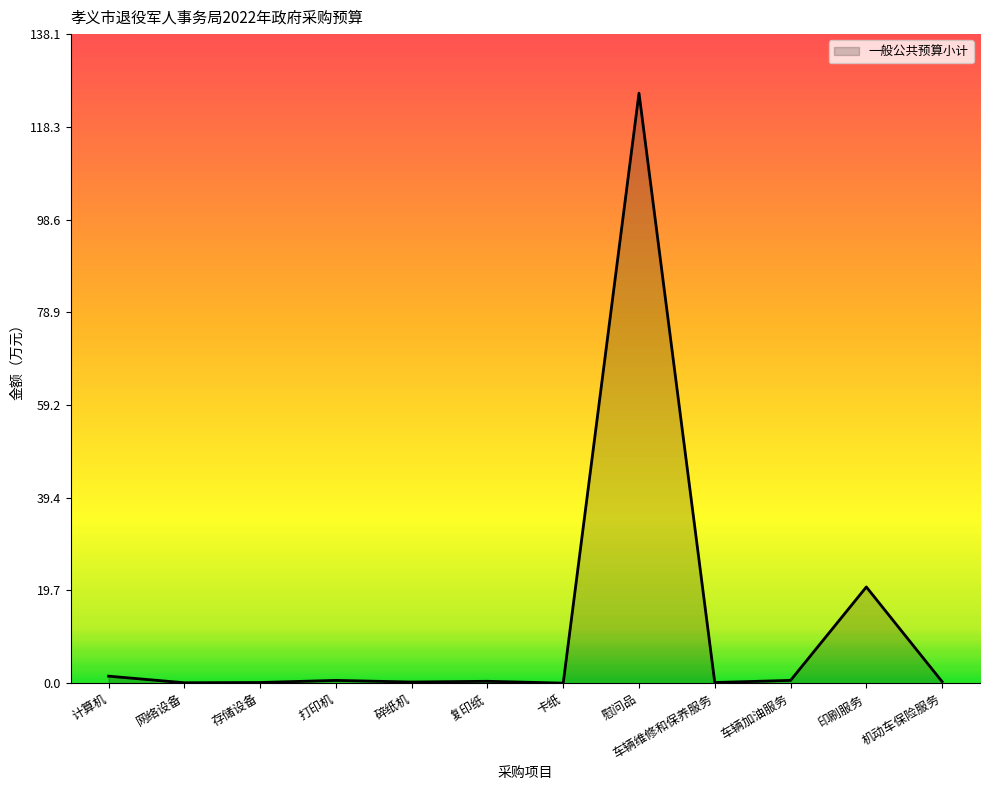

The chart shows a value of 0.1 at 存储设备. True or false?

True